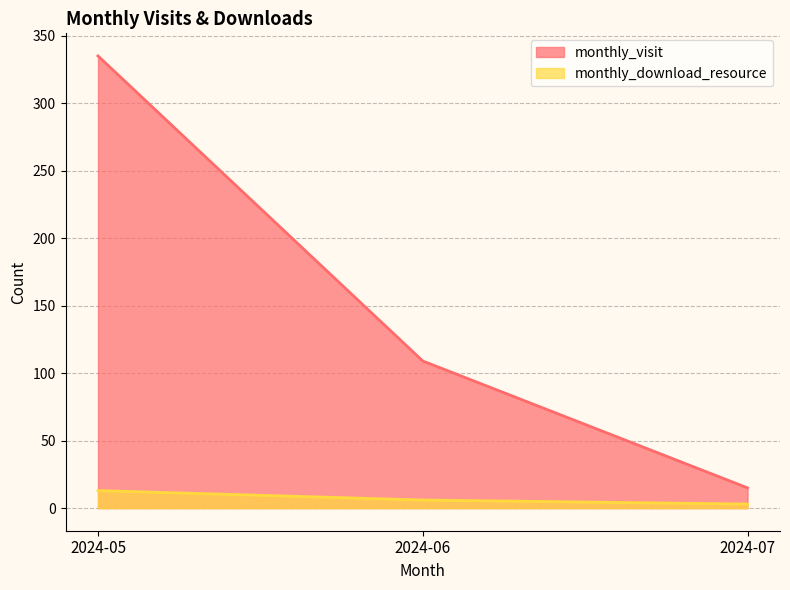

Does the chart display data point markers on the line(s)?

No